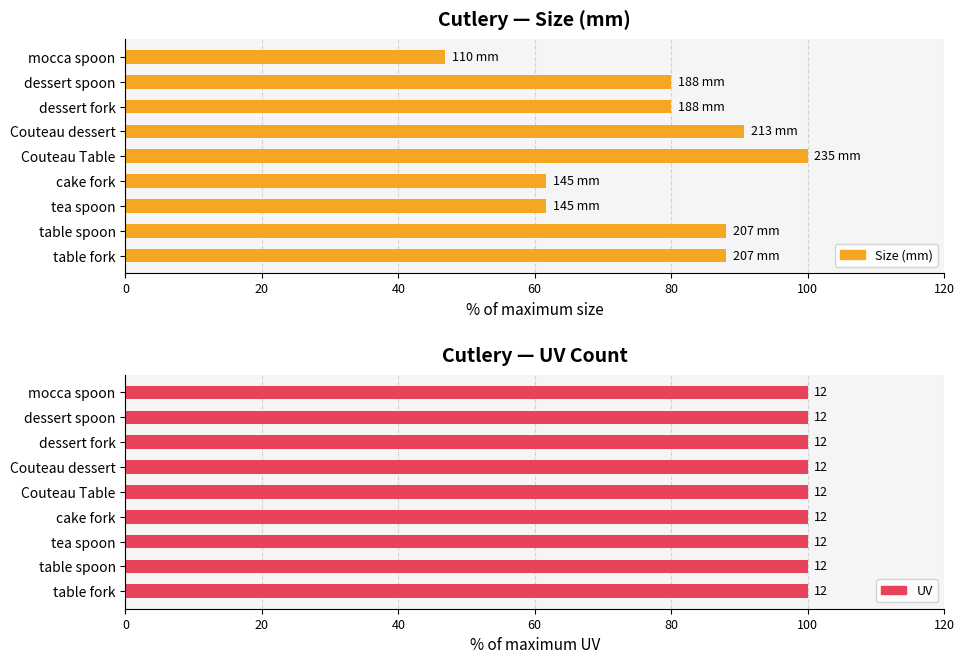

What is the average value of the Size (mm) series?

77.4